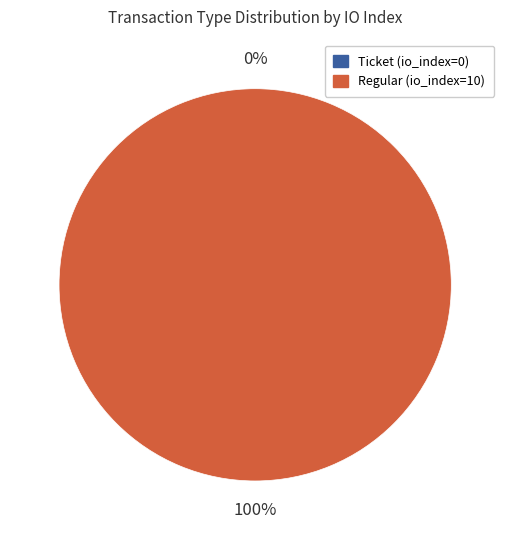

Count the number of slices in the pie.

2